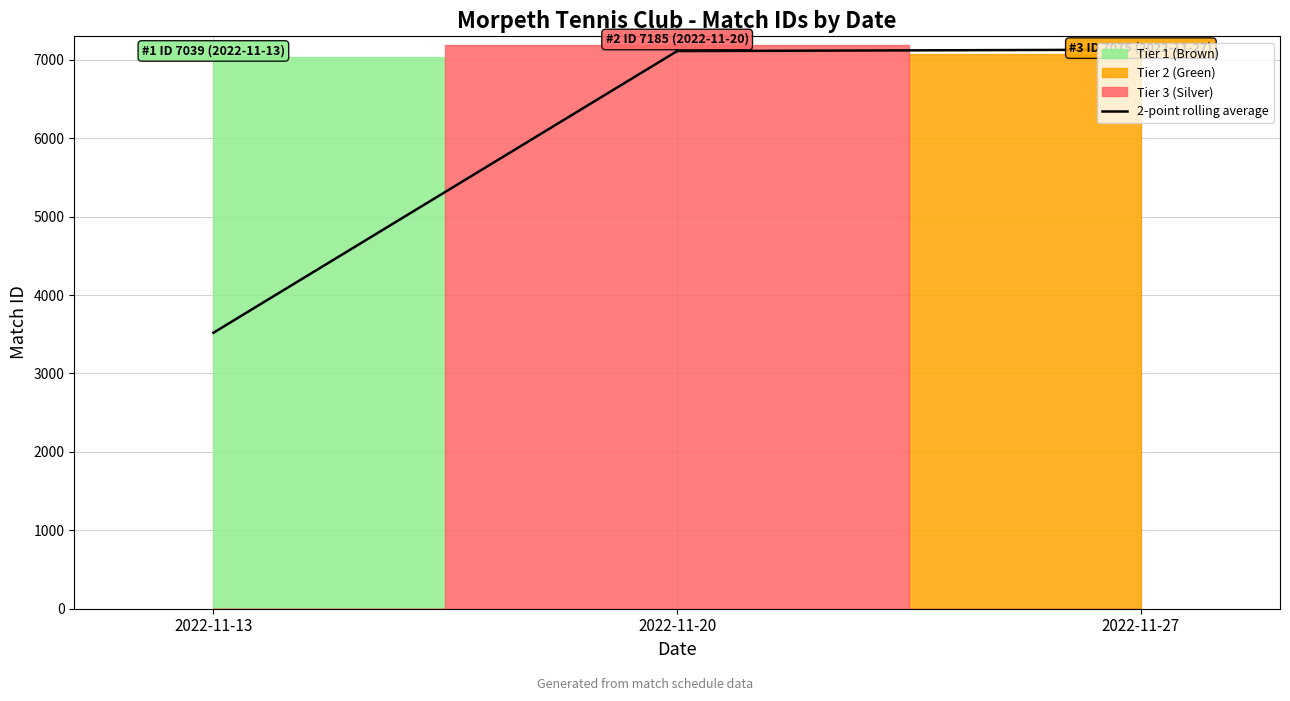

Approximately how many times larger is the value at 2022-11-27 compared to 2022-11-20?

1.0